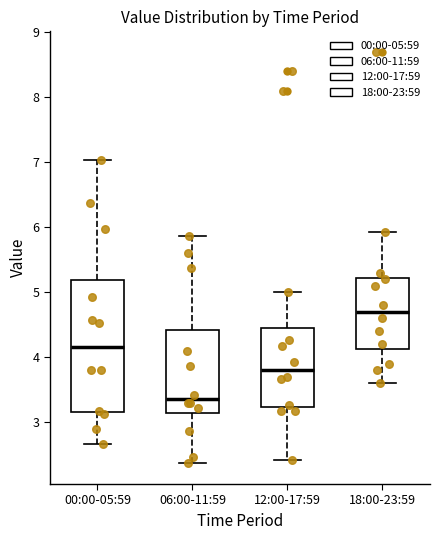

Which box is the tallest, from its lower edge to its upper edge?

00:00-05:59